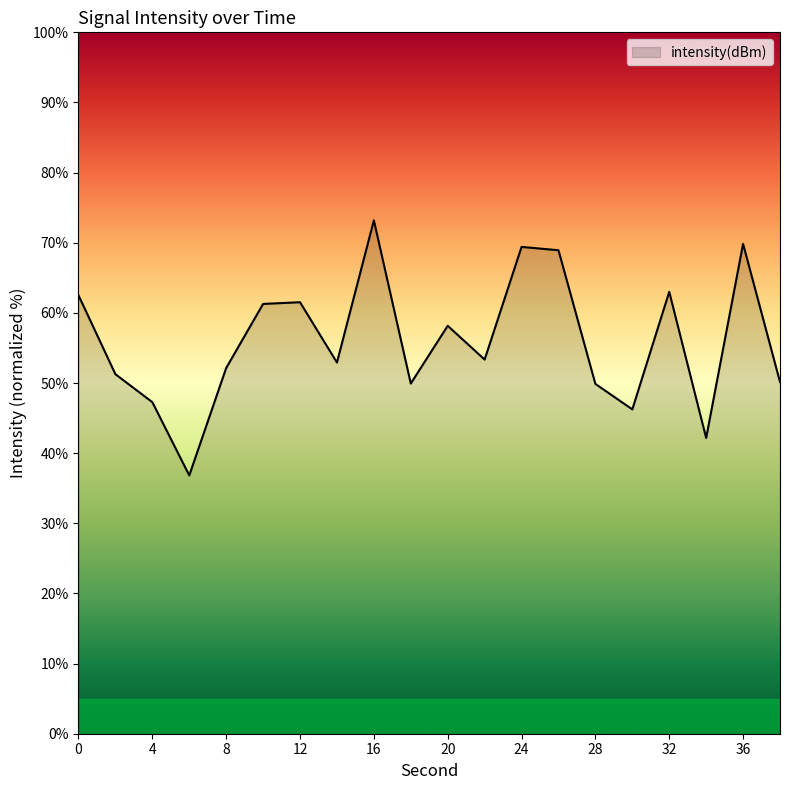

How many lines are shown in the chart?

1